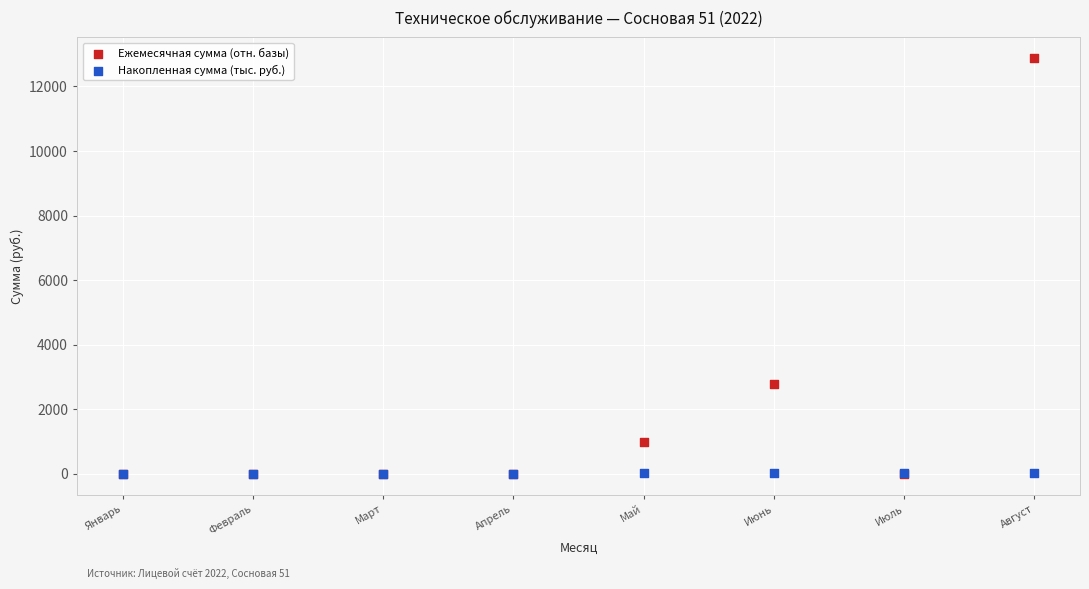

Which series contains the highest Y value?

Ежемесячная сумма (отн. базы)